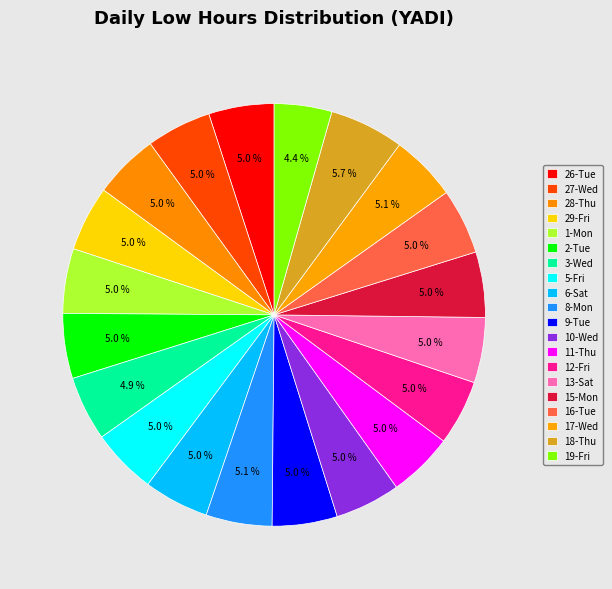

Between 16-Tue and 9-Tue, which is larger?

16-Tue